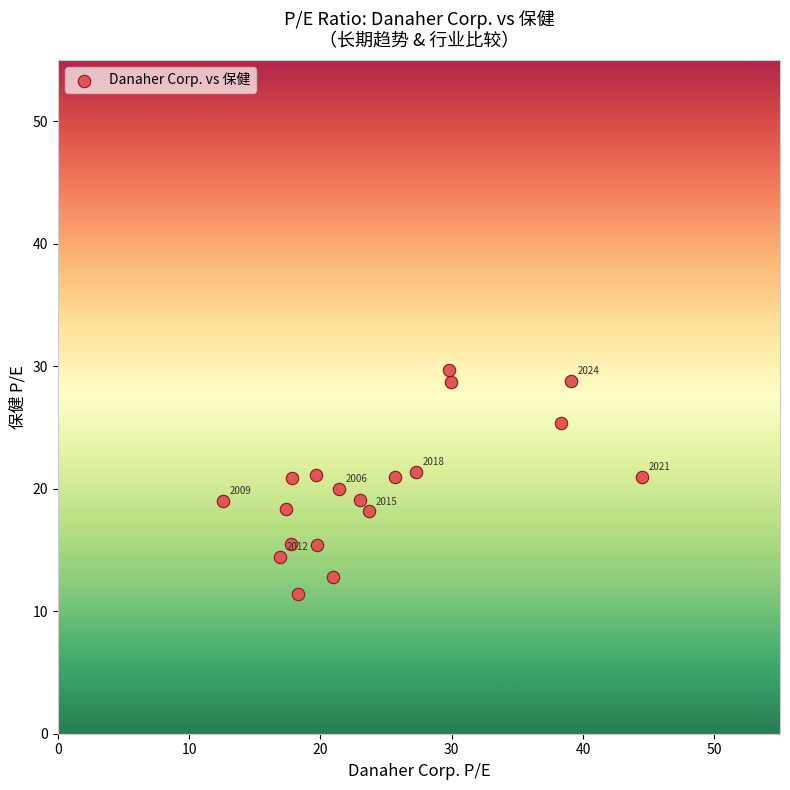

What is the range of X values (max minus min)?

31.9